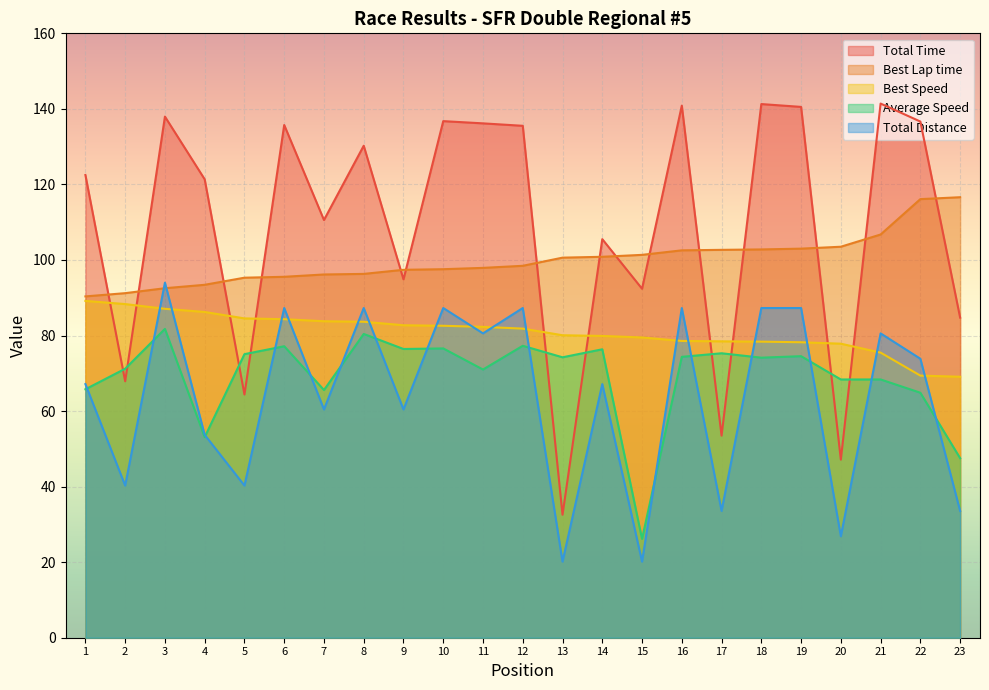

True or false: Best Speed has more than 0 interior local peaks.

False